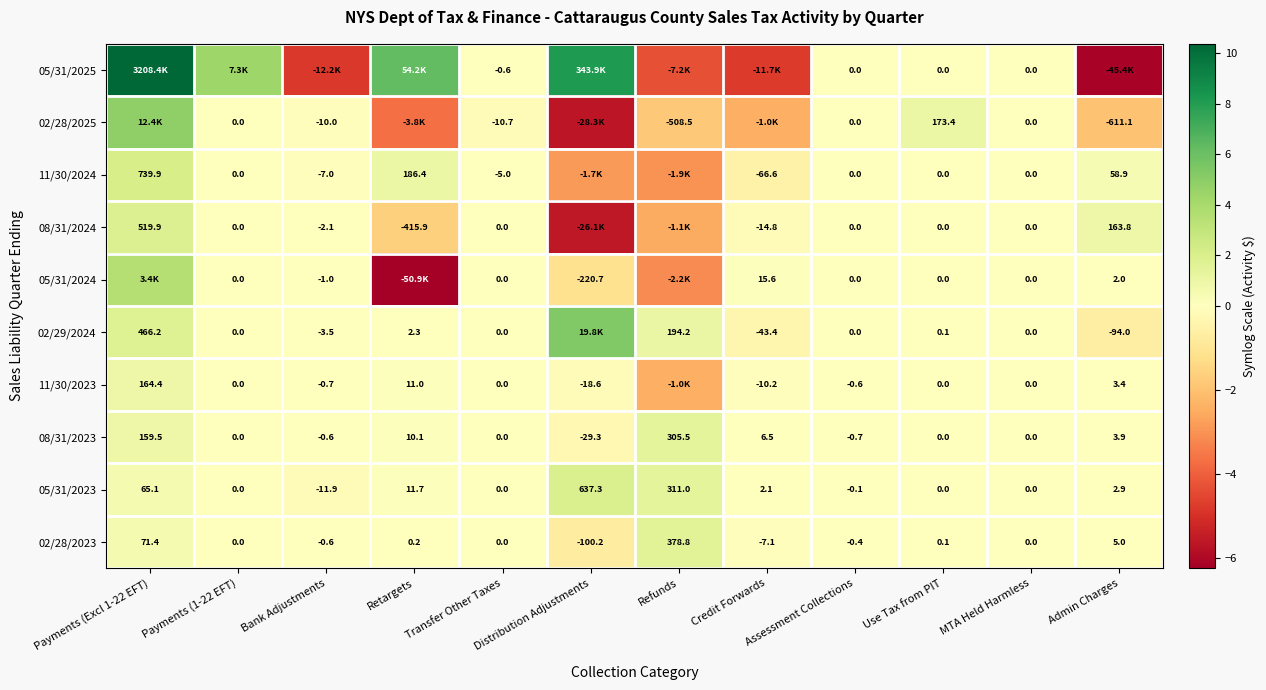

Which category has the highest value in the 05/31/2023 series?

Distribution Adjustments